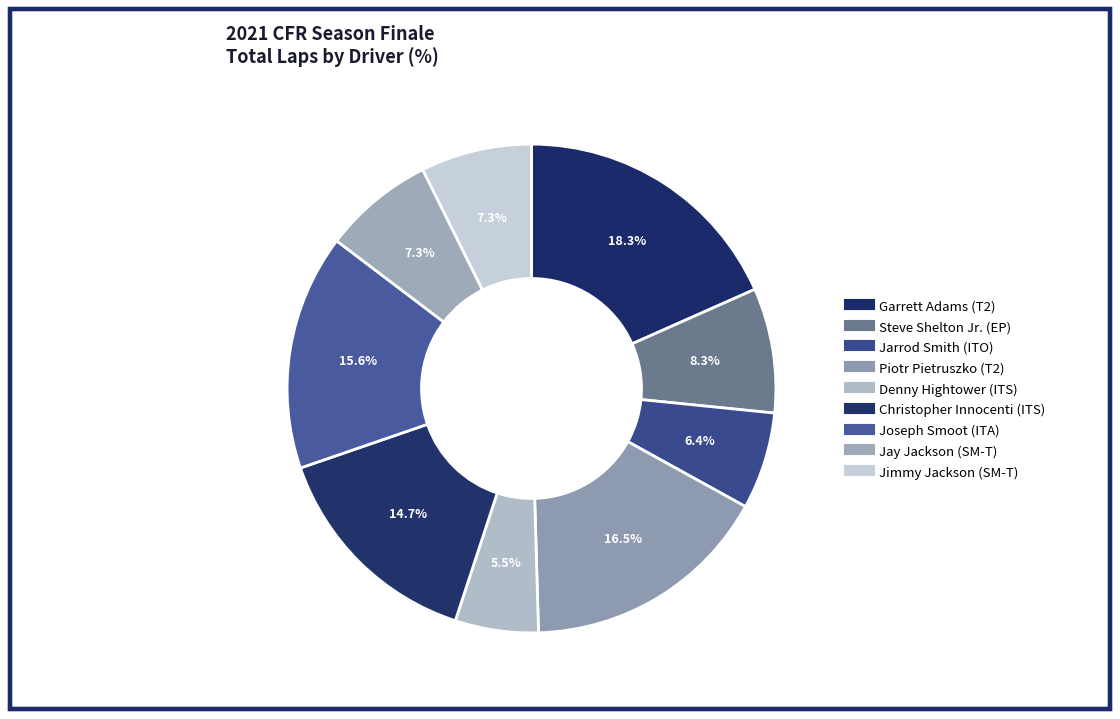

Is Joseph Smoot the majority of the pie?

No